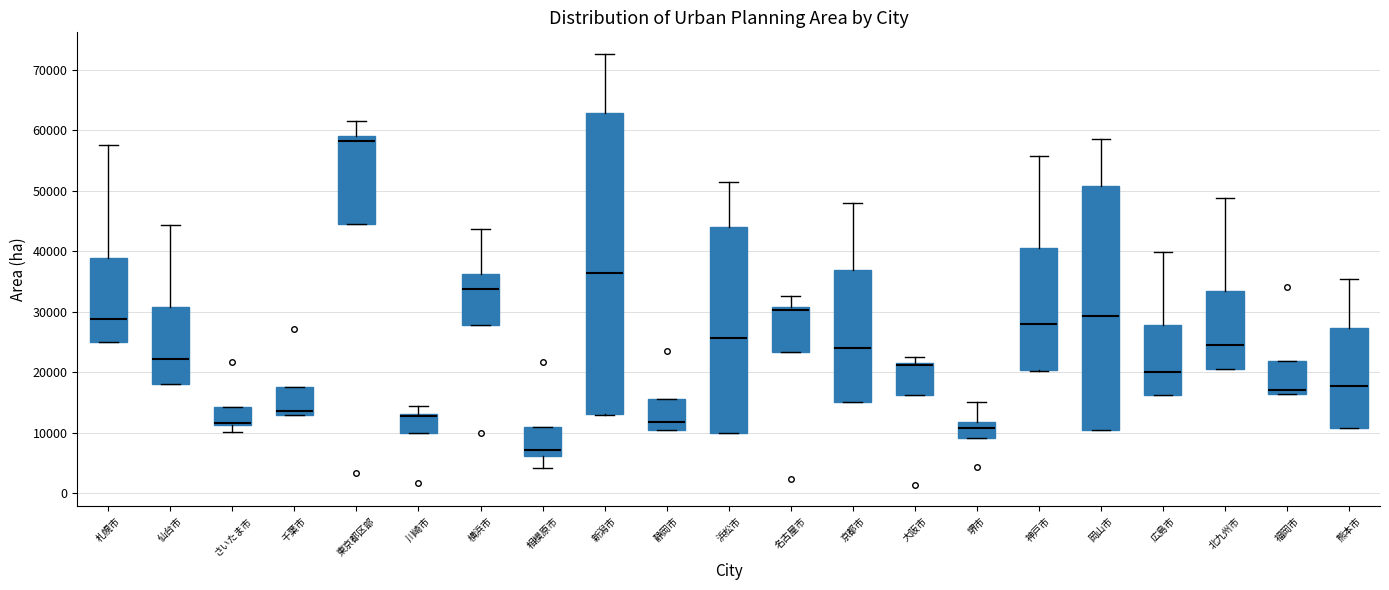

Reading left to right, read every box against the y-axis: the position of its median line, the range the box covers, and the ends of its whiskers. The values are not printed on the chart, so give them approximately, as read against the axis.

札幌市: median 29000, box 25000 to 39000, whiskers 25000 to 58000
仙台市: median 22000, box 18000 to 31000, whiskers 18000 to 44000
さいたま市: median 12000, box 11000 to 14000, whiskers 10000 to 14000
千葉市: median 14000, box 13000 to 18000, whiskers 13000 to 18000
東京都区部: median 58000, box 44000 to 59000, whiskers 44000 to 61000
川崎市: median 13000 (just below the box's upper edge), box 10000 to 13000, whiskers 10000 to 14000
横浜市: median 34000, box 28000 to 36000, whiskers 28000 to 44000
相模原市: median 7000, box 6000 to 11000, whiskers 4000 to 11000
新潟市: median 36000, box 13000 to 63000, whiskers 13000 to 73000
静岡市: median 12000, box 10000 to 16000, whiskers 10000 to 16000
浜松市: median 26000, box 10000 to 44000, whiskers 10000 to 51000
名古屋市: median 30000, box 23000 to 31000, whiskers 23000 to 33000
京都市: median 24000, box 15000 to 37000, whiskers 15000 to 48000
大阪市: median 21000 (just below the box's upper edge), box 16000 to 21000, whiskers 16000 to 23000
堺市: median 11000, box 9000 to 12000, whiskers 9000 to 15000
神戸市: median 28000, box 20000 to 41000, whiskers 20000 to 56000
岡山市: median 29000, box 10000 to 51000, whiskers 10000 to 59000
広島市: median 20000, box 16000 to 28000, whiskers 16000 to 40000
北九州市: median 24000, box 21000 to 33000, whiskers 21000 to 49000
福岡市: median 17000, box 16000 to 22000, whiskers 16000 to 22000
熊本市: median 18000, box 11000 to 27000, whiskers 11000 to 35000